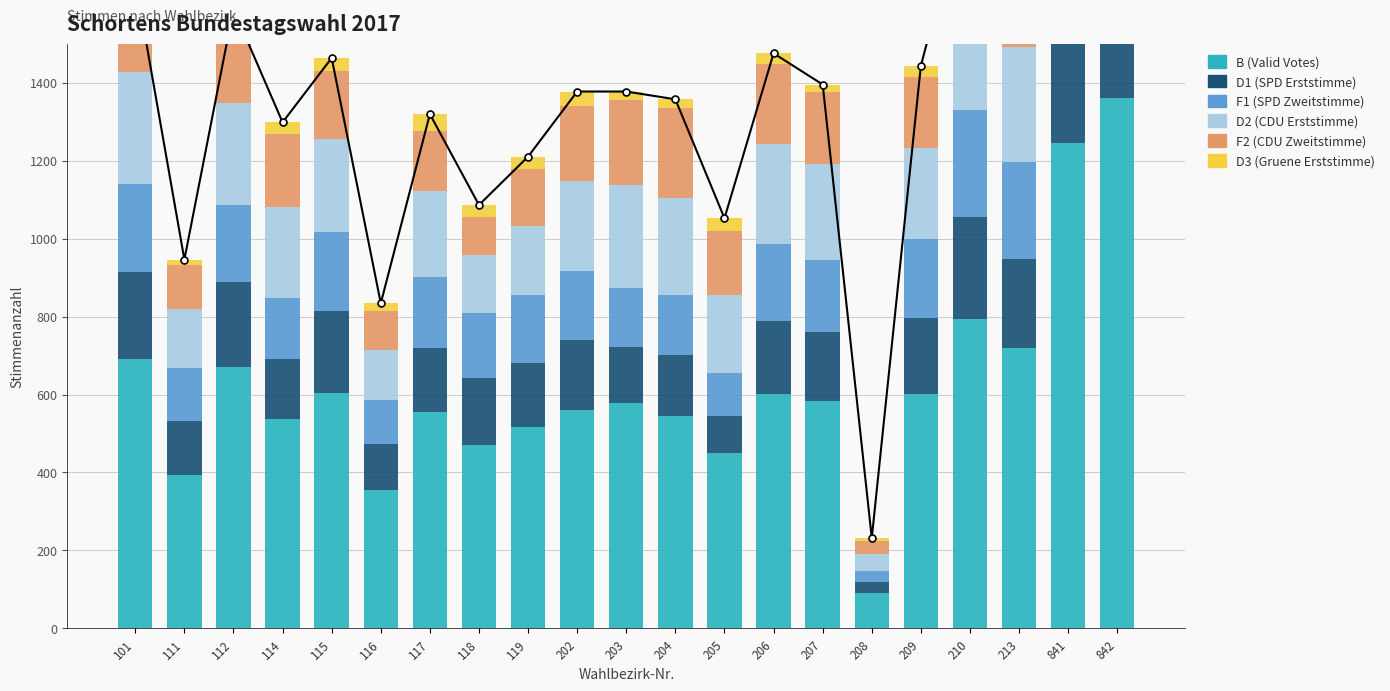

How many bars are there in total?

126